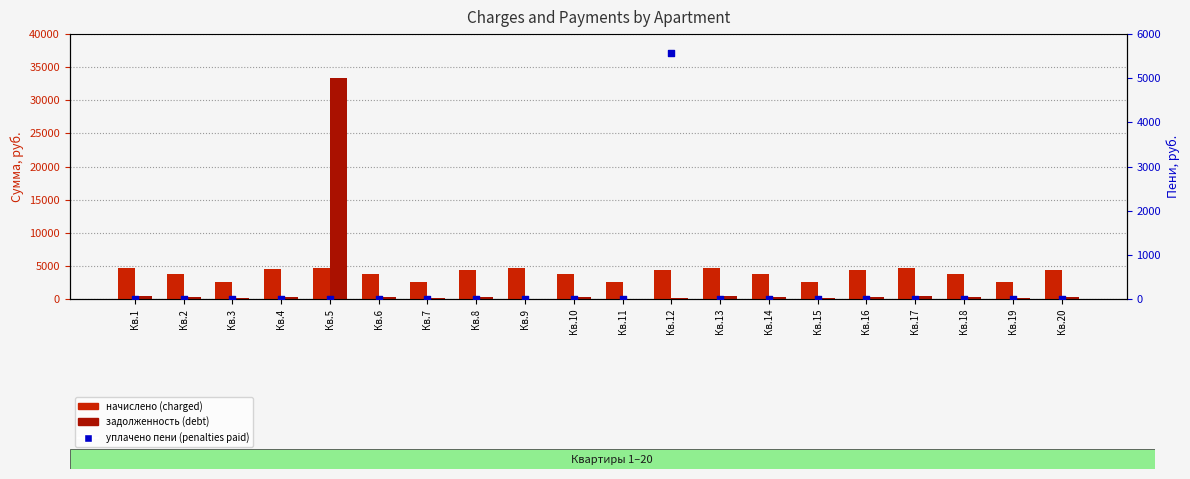

Is the value of задолженность (debt) at Кв.12 greater than the value of уплачено пени (penalties paid) at Кв.6?

Yes